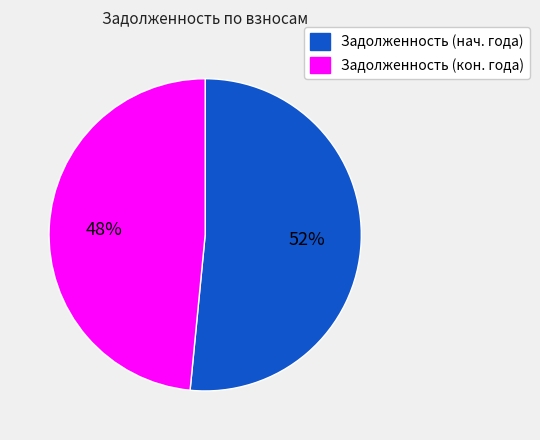

Rank the categories by value from lowest to highest.

Задолженность (кон. года), Задолженность (нач. года)